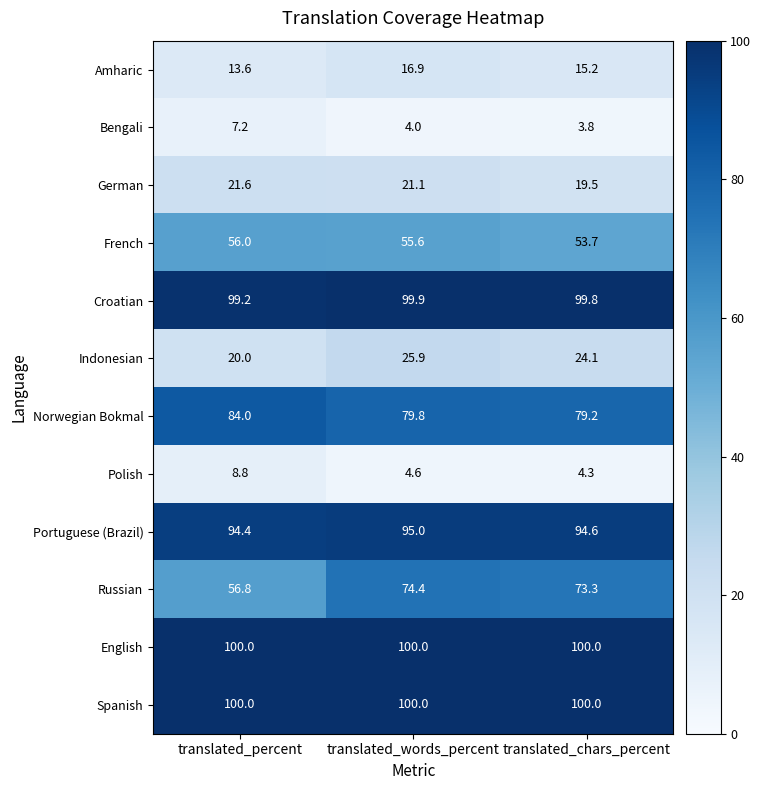

What is the smallest value displayed?

3.8